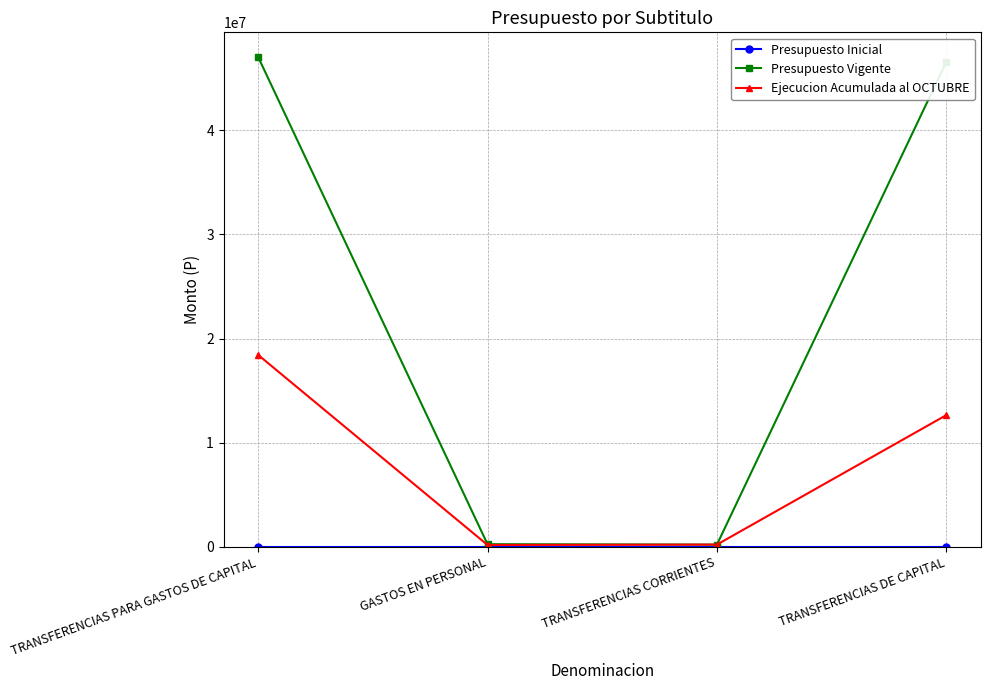

Count the number of categories in the chart.

4